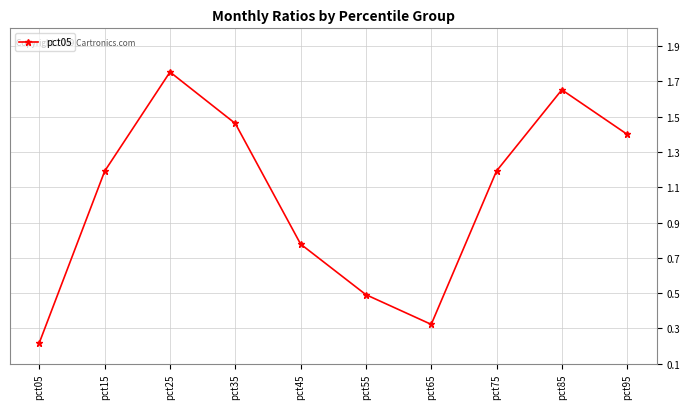

Count the number of data series in this chart.

1